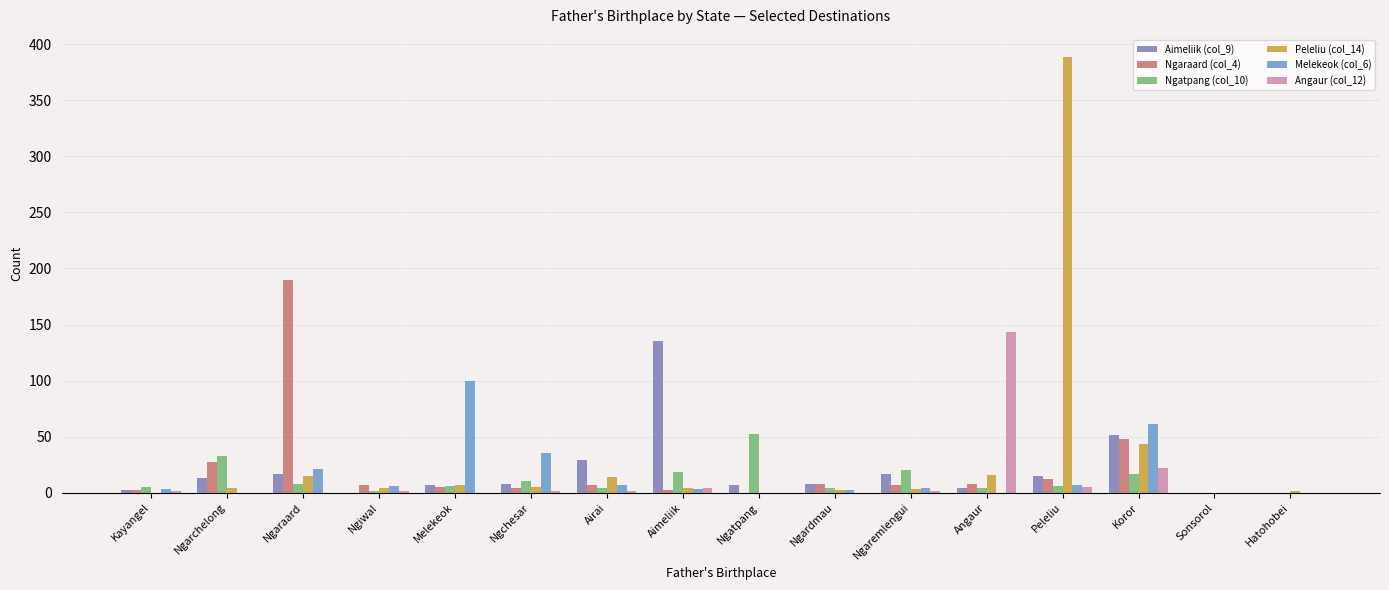

How many data points does each series have?

16